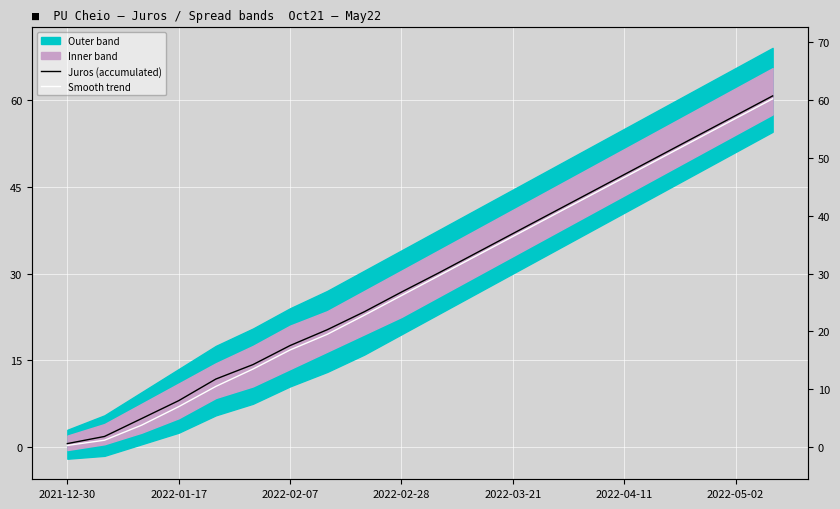

The Smooth trend series shows 19.4 at 13. True or false?

False